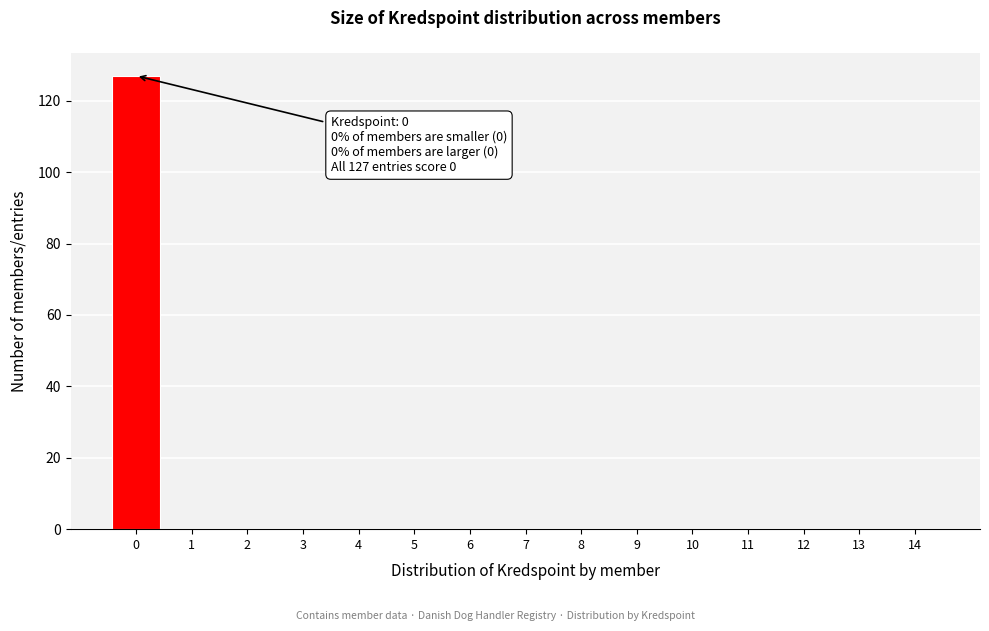

Reading left to right, what are all the values shown in this chart?

0=127	1=0	2=0	3=0	4=0	5=0	6=0	7=0	8=0	9=0	10=0	11=0	12=0	13=0	14=0